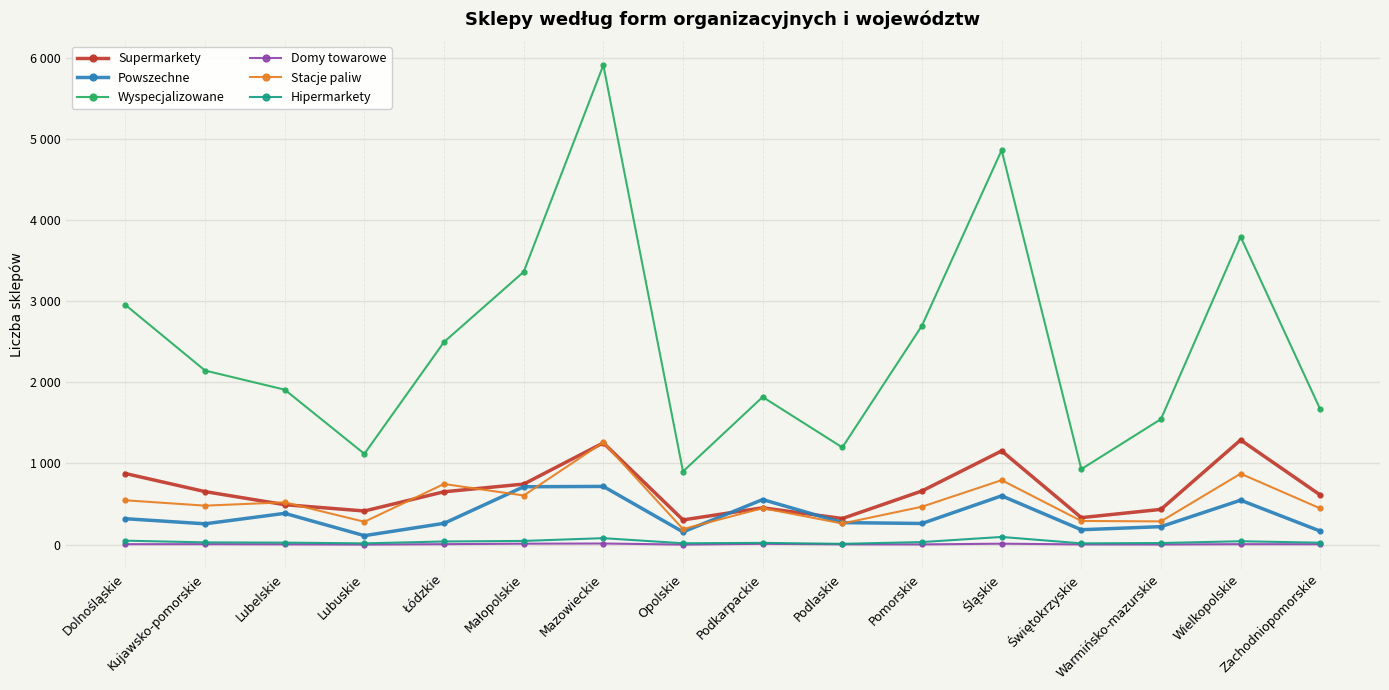

What are all the series names shown in the legend?

Supermarkety, Powszechne, Wyspecjalizowane, Domy towarowe, Stacje paliw, Hipermarkety